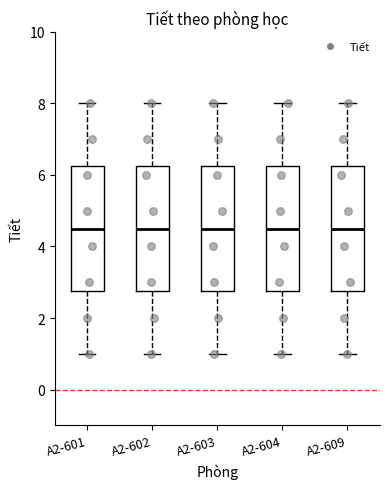

Where does the median line of the box for A2-603 sit on the y-axis? The values are not printed on the chart, so give them approximately, as read against the axis.

4.6